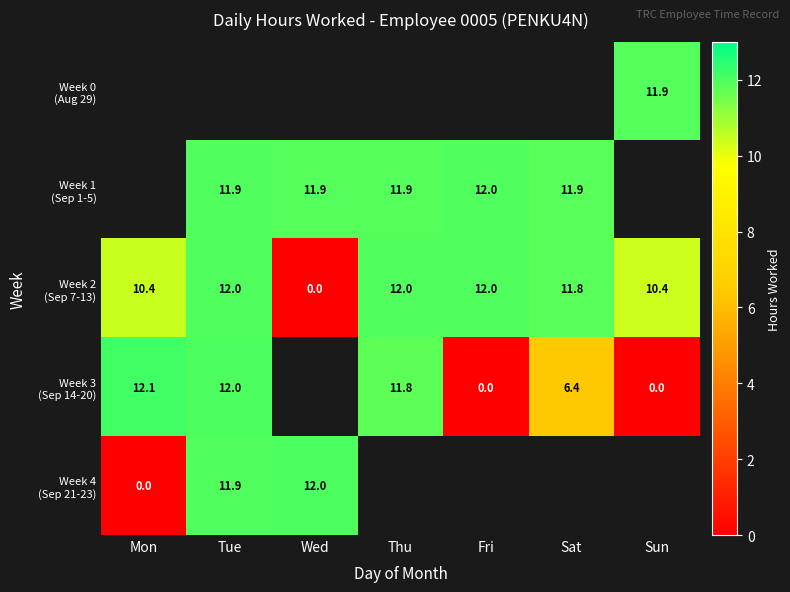

How many values in Week 4 (Sep 21-23) are above zero?

2